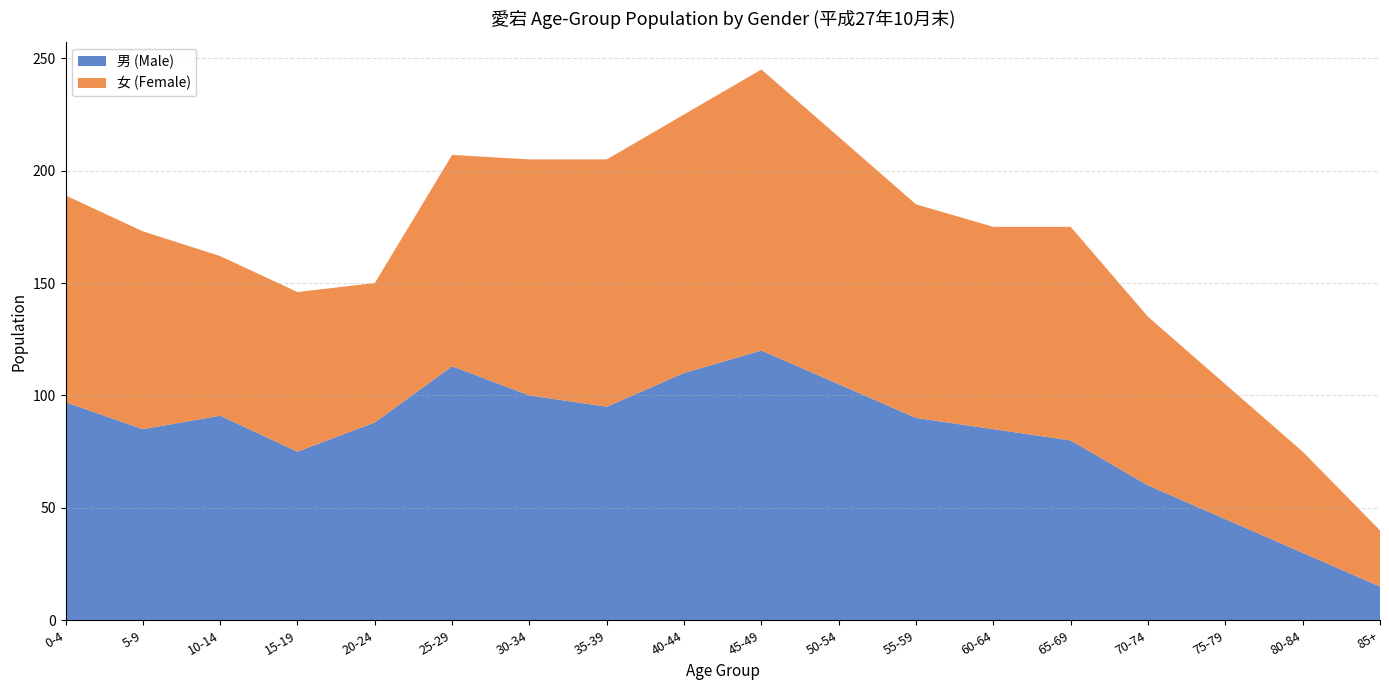

Reading left to right, what are all the values shown in this chart?

男 (Male): 97	85	91	75	88	113	100	95	110	120	105	90	85	80	60	45	30	15
女 (Female): 92	88	71	71	62	94	105	110	115	125	110	95	90	95	75	60	45	25